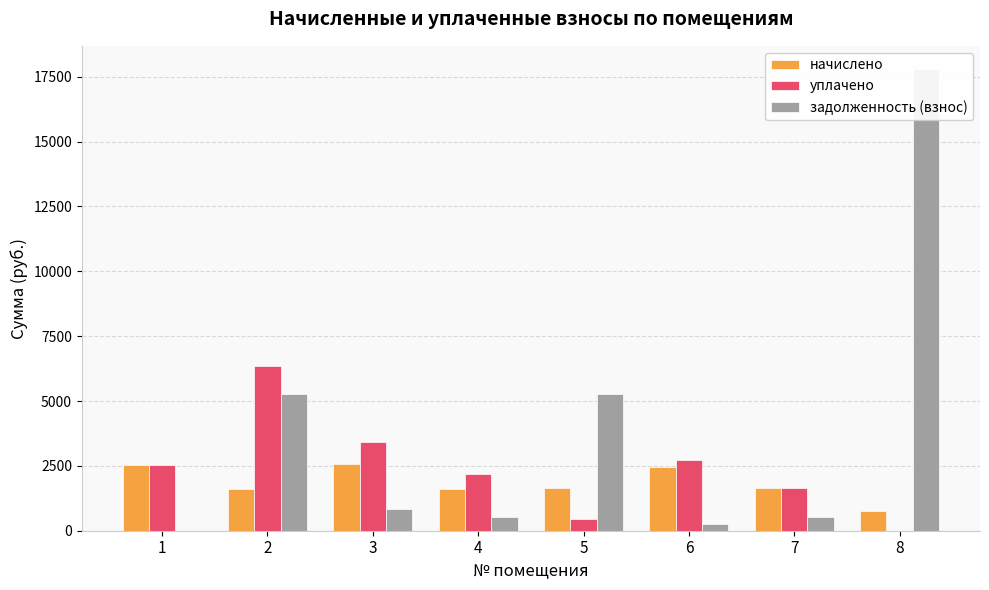

What is the difference between the highest and lowest values at 5?

4846.3